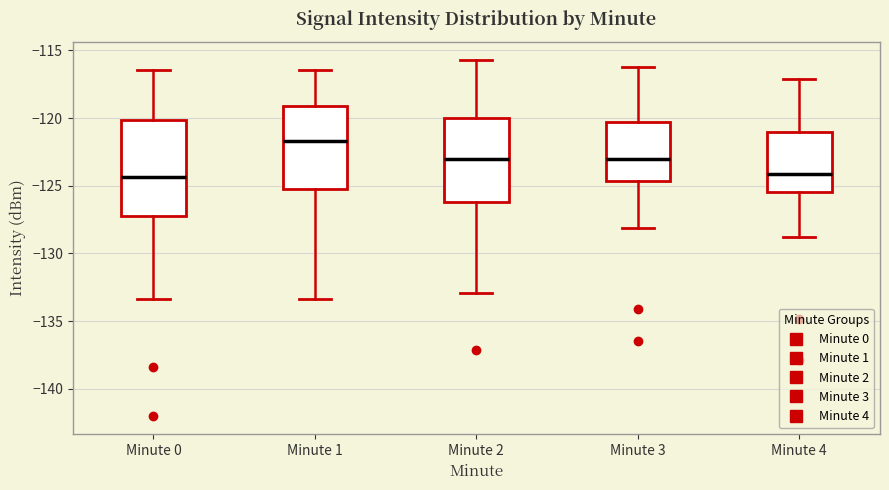

Reading left to right, read every box against the y-axis: the position of its median line, the range the box covers, and the ends of its whiskers. The values are not printed on the chart, so give them approximately, as read against the axis.

Minute 0: median -124.5, box -127.0 to -120.0, whiskers -133.5 to -116.5
Minute 1: median -121.5, box -125.0 to -119.0, whiskers -133.5 to -116.5
Minute 2: median -123.0, box -126.0 to -120.0, whiskers -133.0 to -115.5
Minute 3: median -123.0, box -124.5 to -120.5, whiskers -128.0 to -116.0
Minute 4: median -124.0, box -125.5 to -121.0, whiskers -129.0 to -117.0